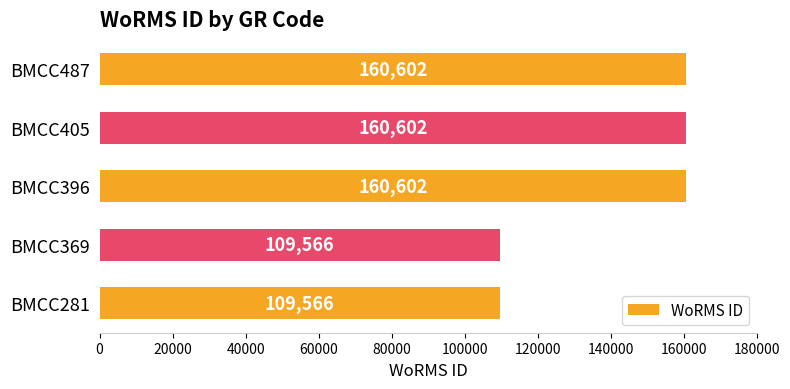

Reading top to bottom, transcribe all the data shown in this chart.

BMCC487=160602	BMCC405=160602	BMCC396=160602	BMCC369=109566	BMCC281=109566